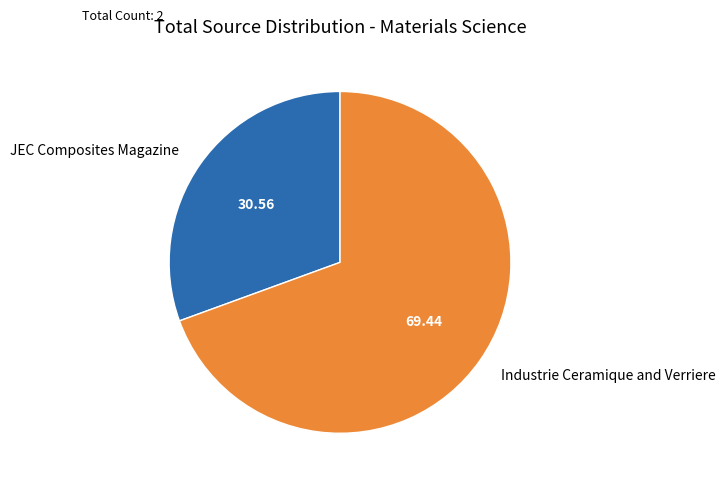

What is the ratio of the value at JEC Composites Magazine to the value at Industrie Ceramique and Verriere?

0.4